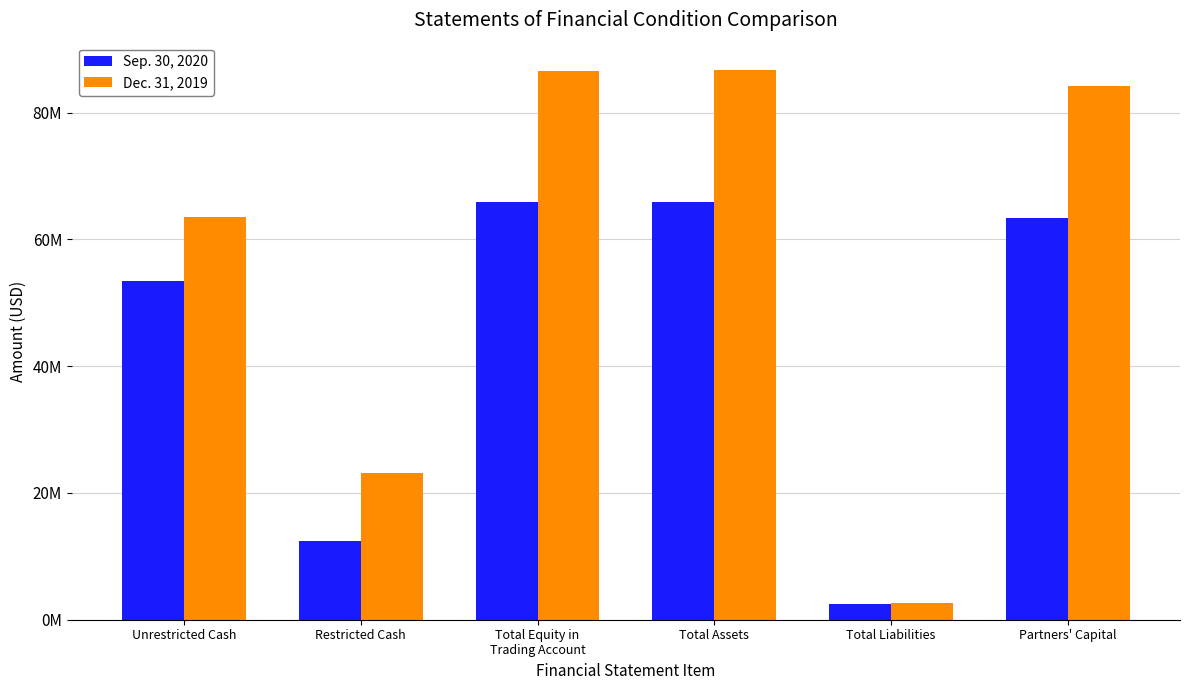

Are the bars horizontal?

No